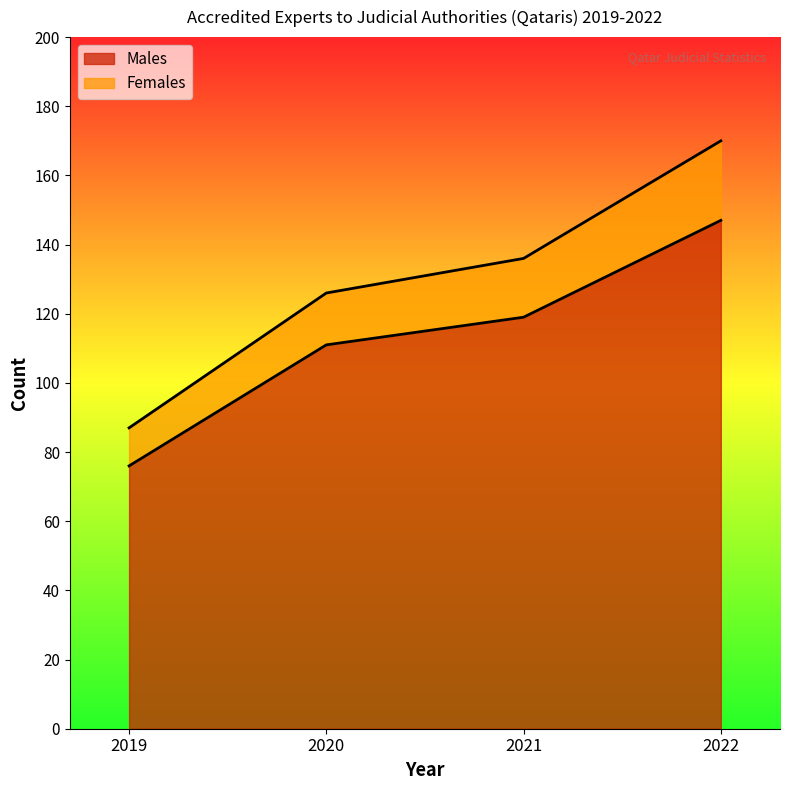

The value of Males at 2019 is 100. True or false?

False